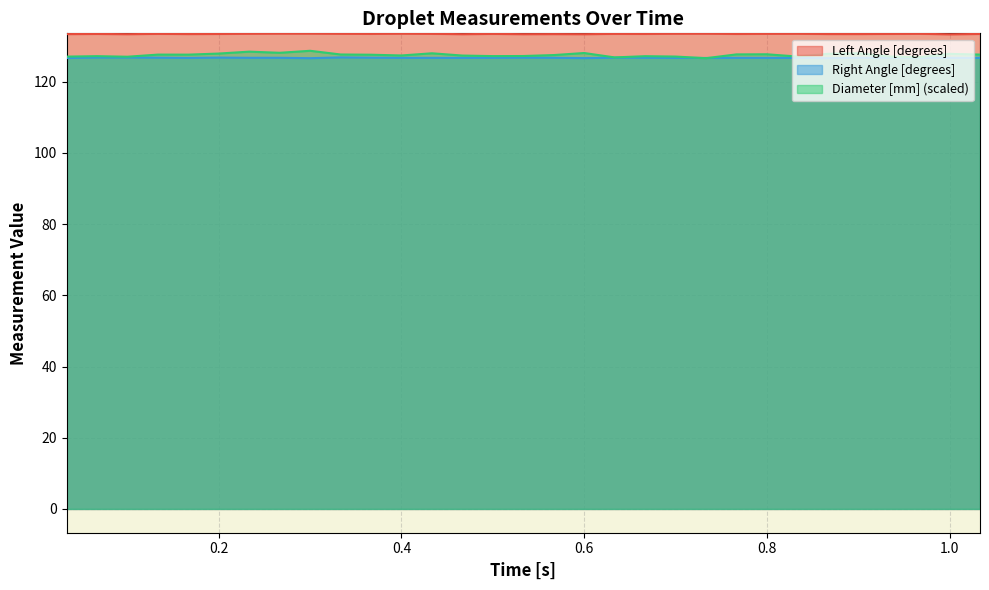

What is the minimum value shown in the chart?

126.6